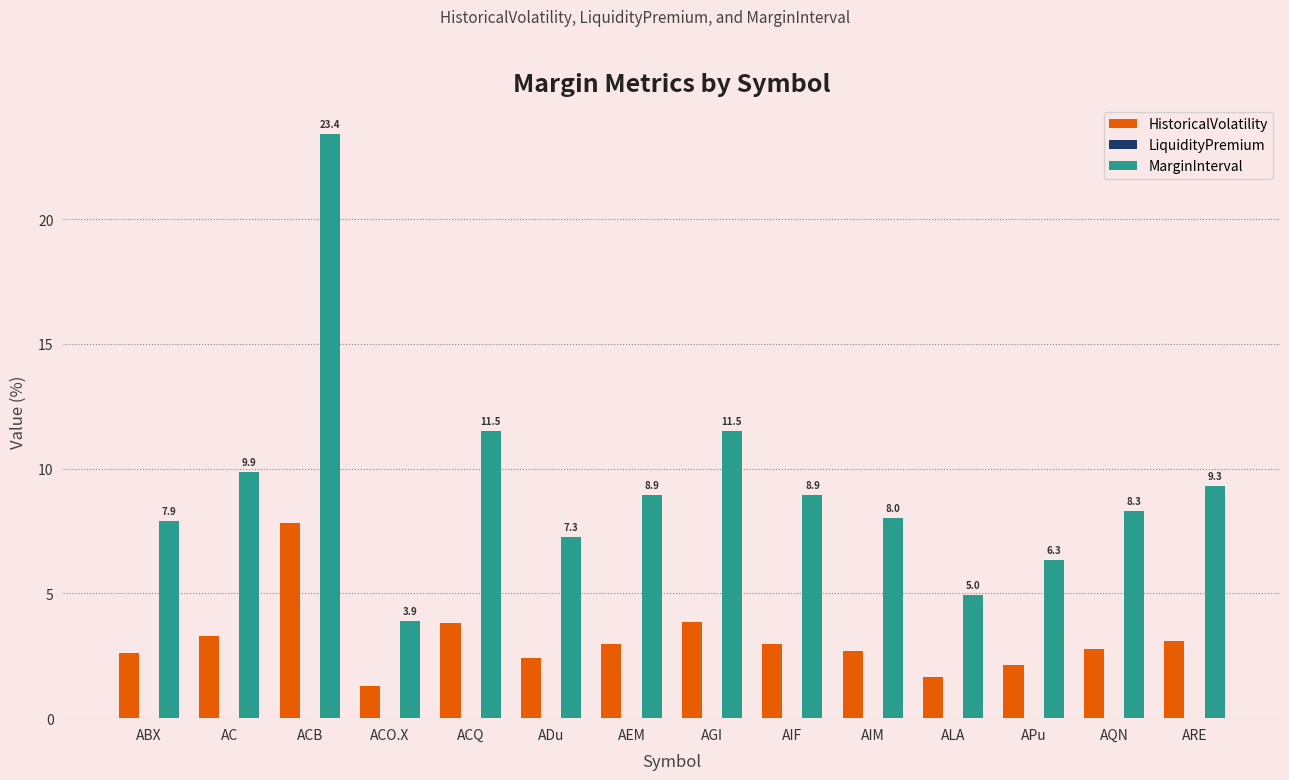

Rank the series at AIM from lowest to highest value.

HistoricalVolatility, MarginInterval